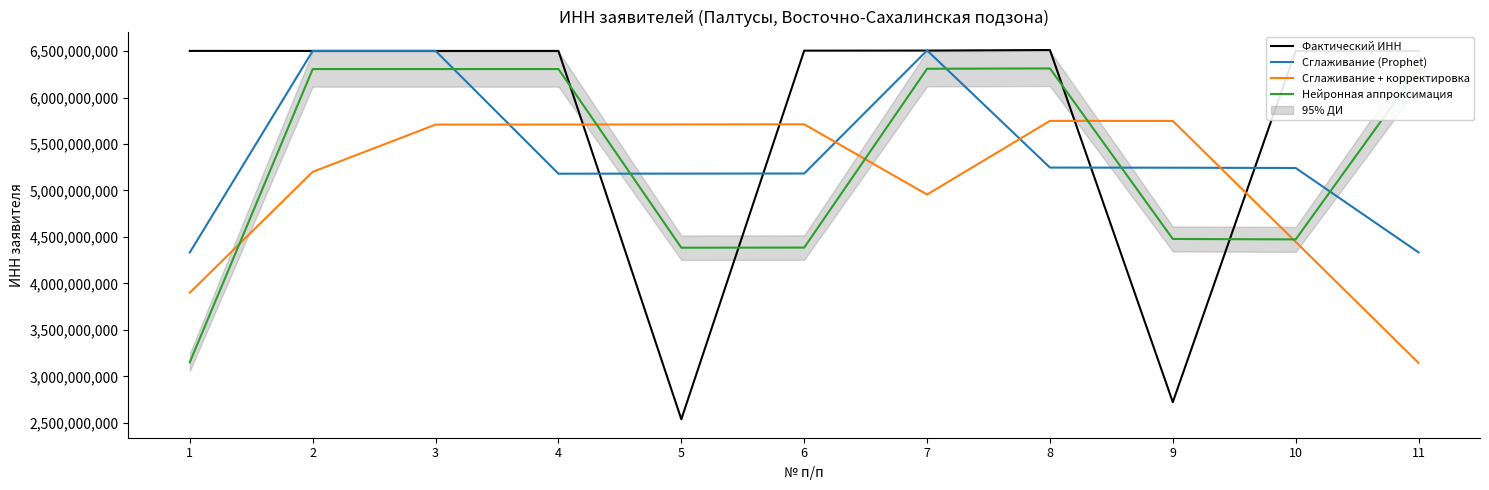

What is the difference between the maximum and minimum values in the Сглаживание (Prophet) series?

2172541556.3